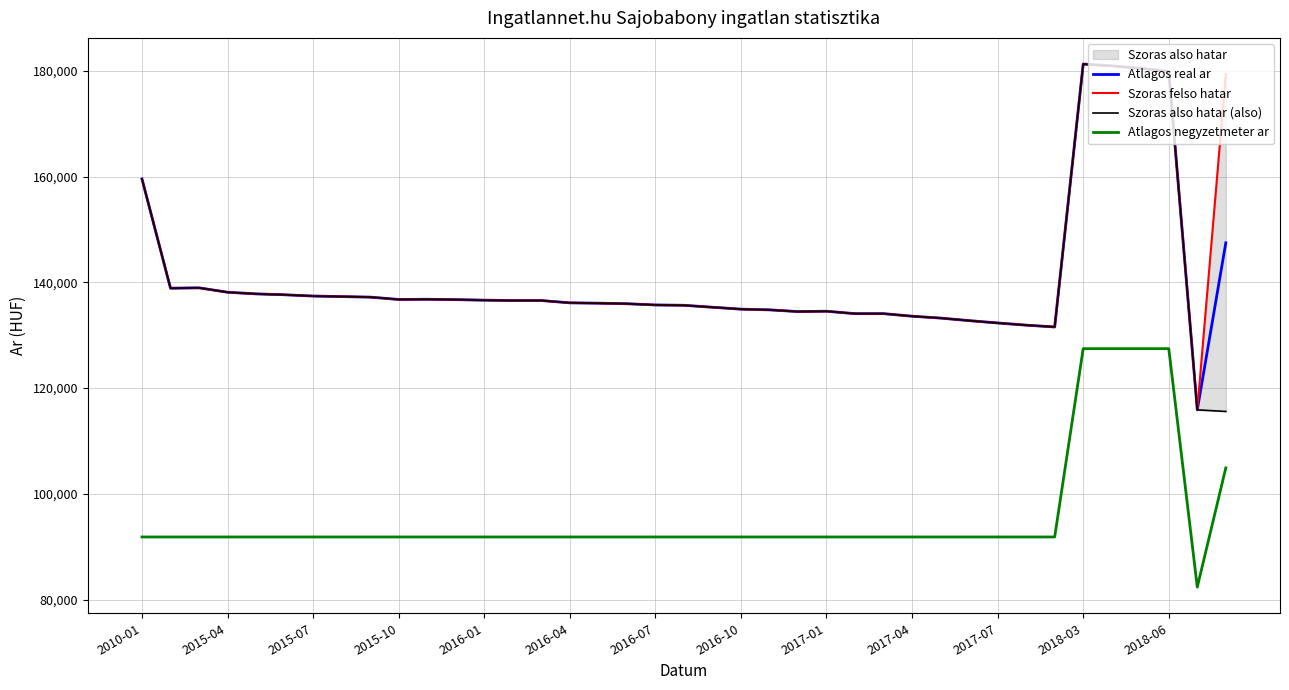

At how many categories does at least one series exceed 90329?

39